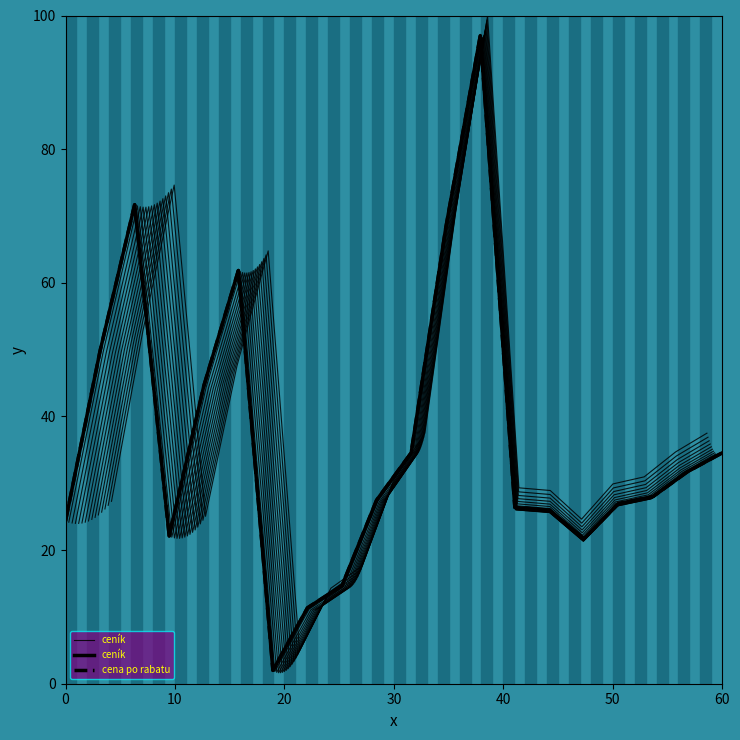

What is the maximum value for cena po rabatu?

97.0